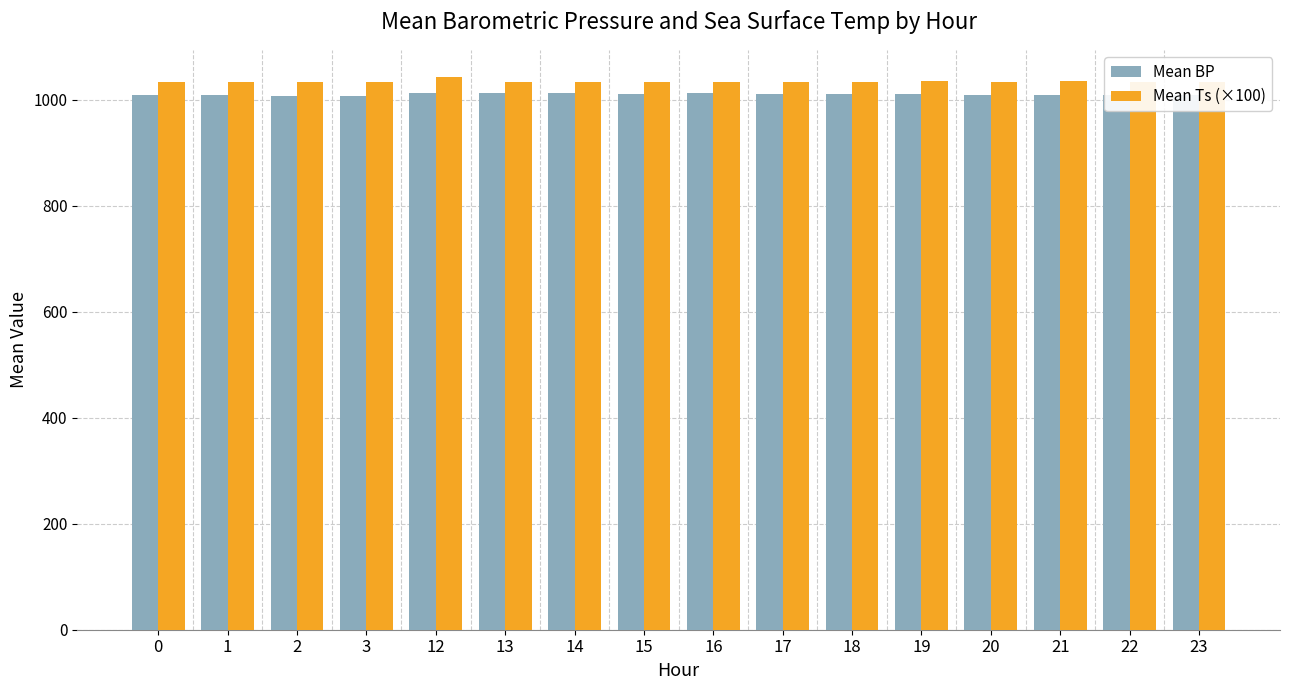

Which series has the largest total across all categories?

Mean Ts (×100)